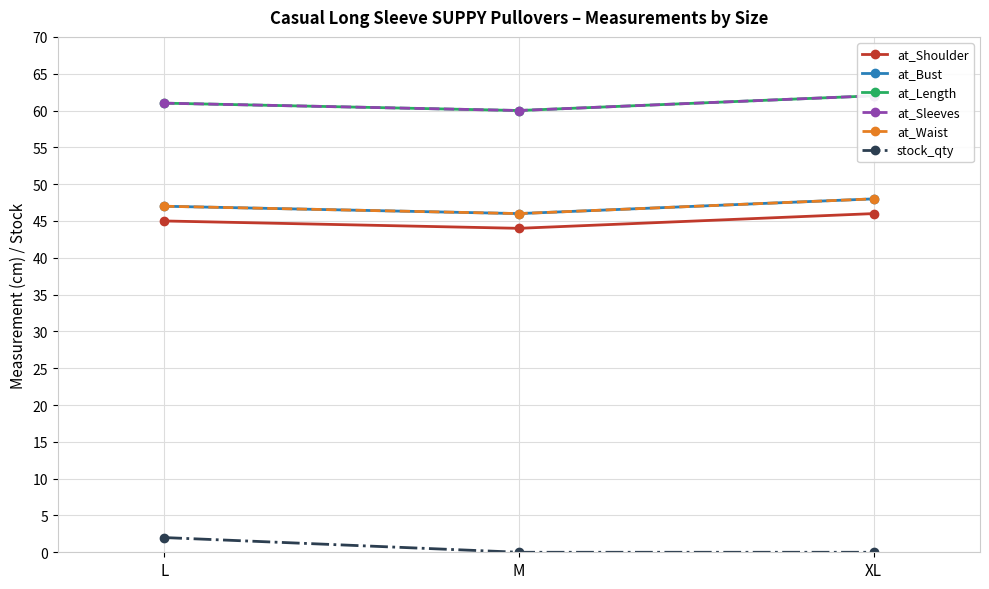

Rank the series at XL from lowest to highest value.

stock_qty, at_Shoulder, at_Bust, at_Waist, at_Length, at_Sleeves